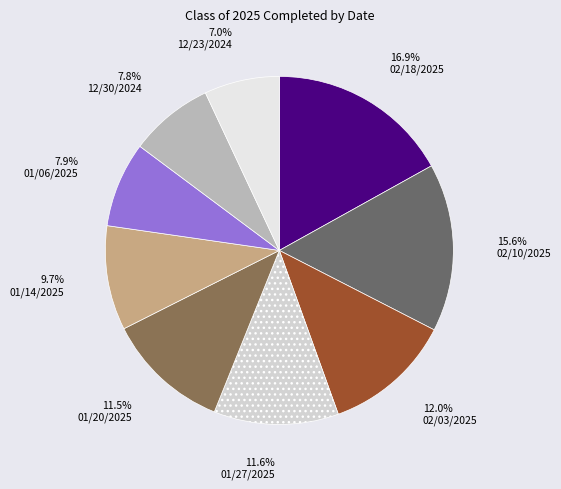

Combined, do 02/03/2025 and 02/18/2025 account for over 50%?

No